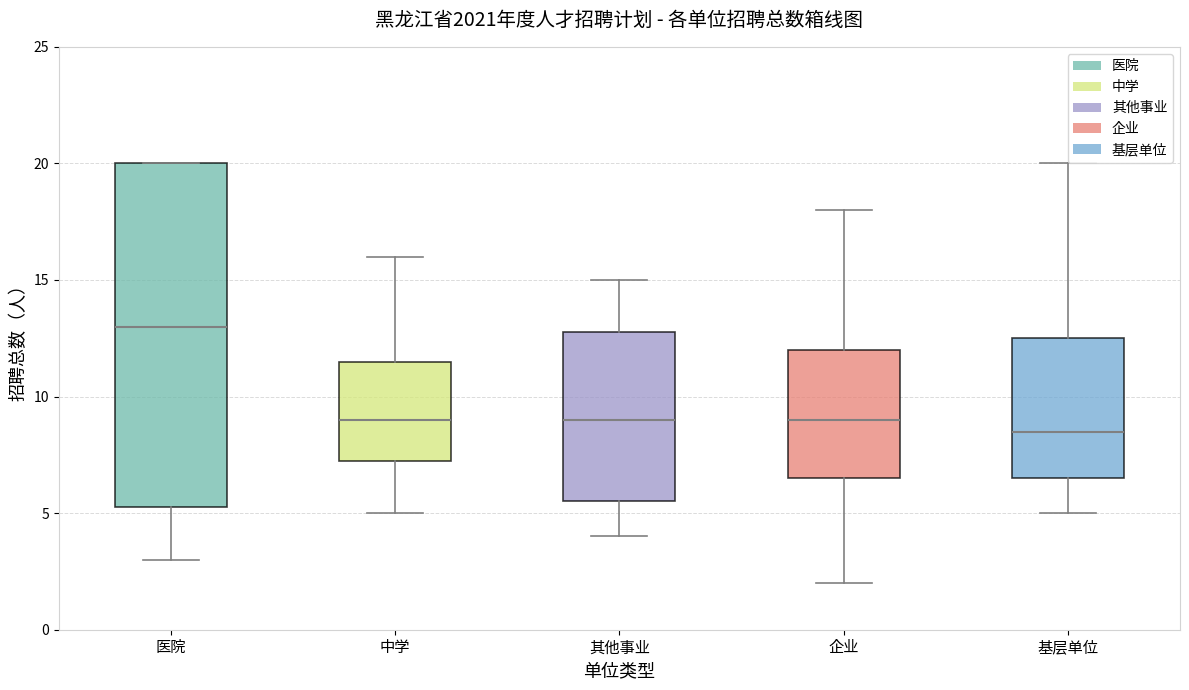

Where does the lower whisker of the box for 中学 end on the y-axis? The values are not printed on the chart, so give them approximately, as read against the axis.

5.0